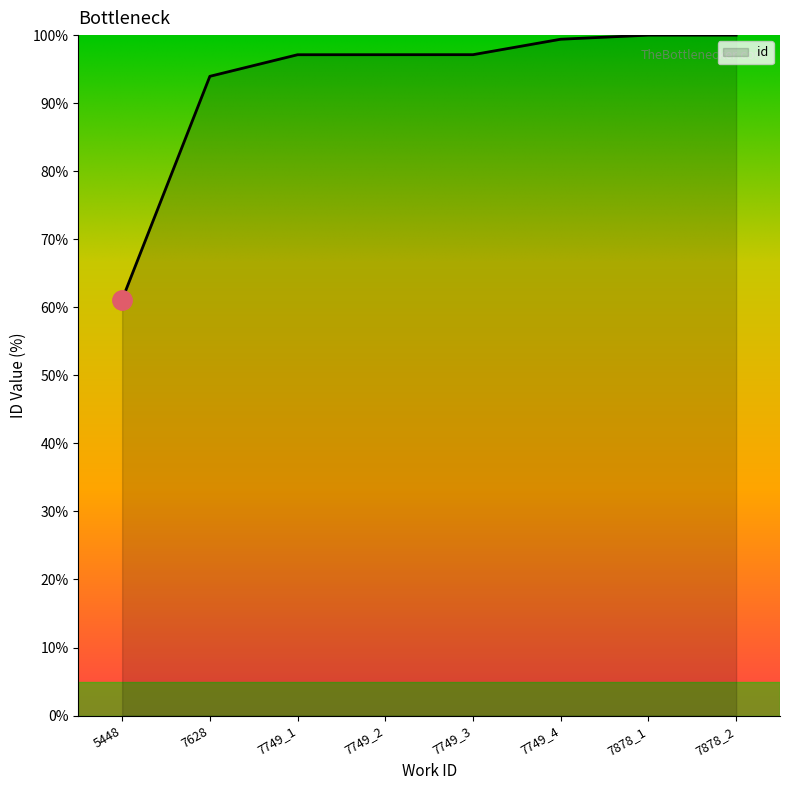

Where is the data nearest to the value 80?

7628